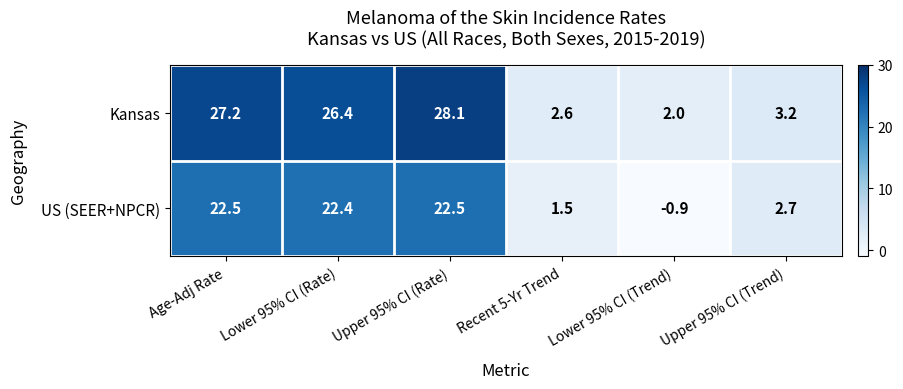

What is the sum of all US (SEER+NPCR) values?

70.7